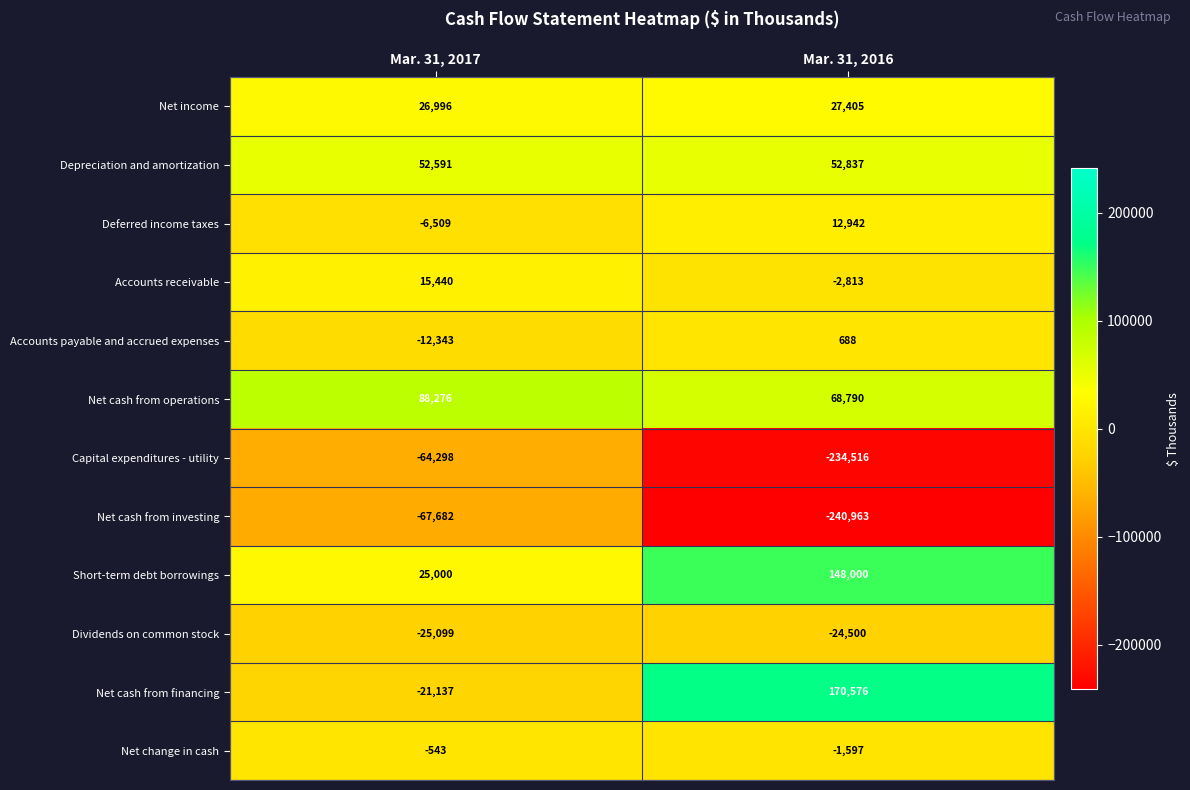

Rank the series at Mar. 31, 2017 from lowest to highest value.

Net cash from investing, Capital expenditures - utility, Dividends on common stock, Net cash from financing, Accounts payable and accrued expenses, Deferred income taxes, Net change in cash, Accounts receivable, Short-term debt borrowings, Net income, Depreciation and amortization, Net cash from operations